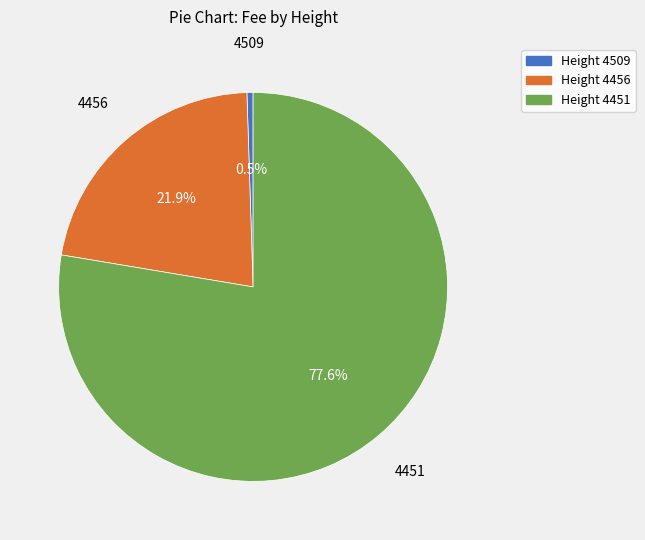

Does any single category account for the majority?

Yes